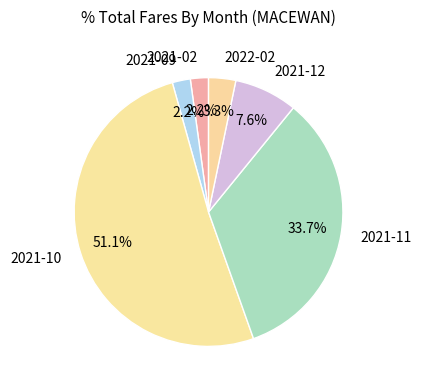

Between 2022-02 and 2021-09, which is larger?

2022-02